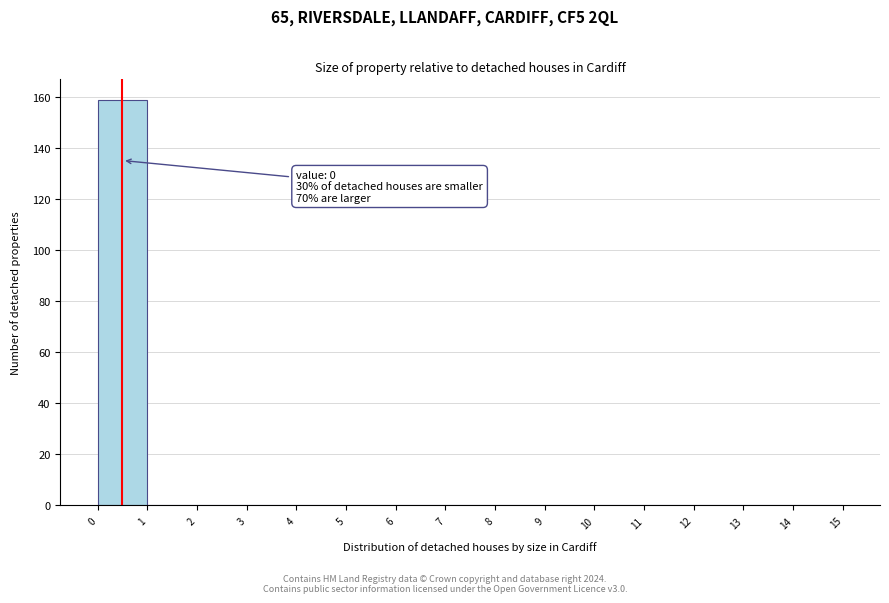

Which range on the x-axis has the tallest bar?

0 to 1